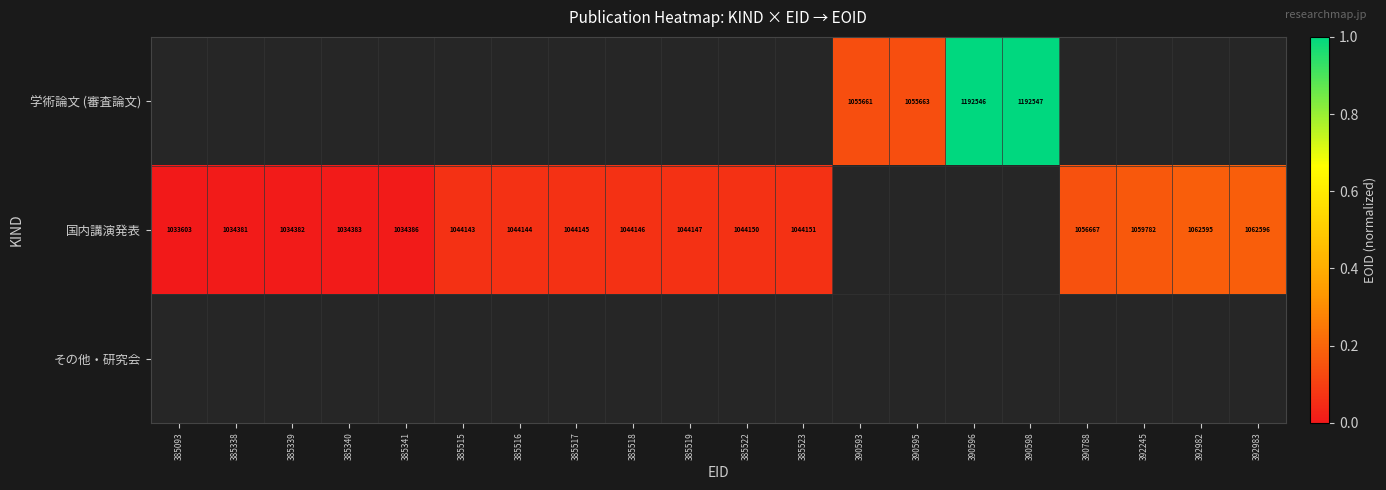

Between 385341 and 390788, which is larger?

390788